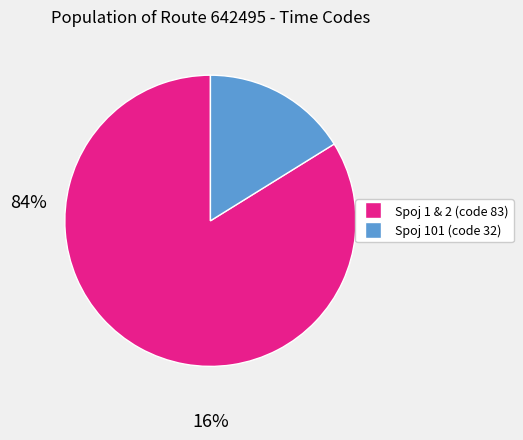

Rank the categories by value from lowest to highest.

Spoj 101 (code 32), Spoj 1 & 2 (code 83)